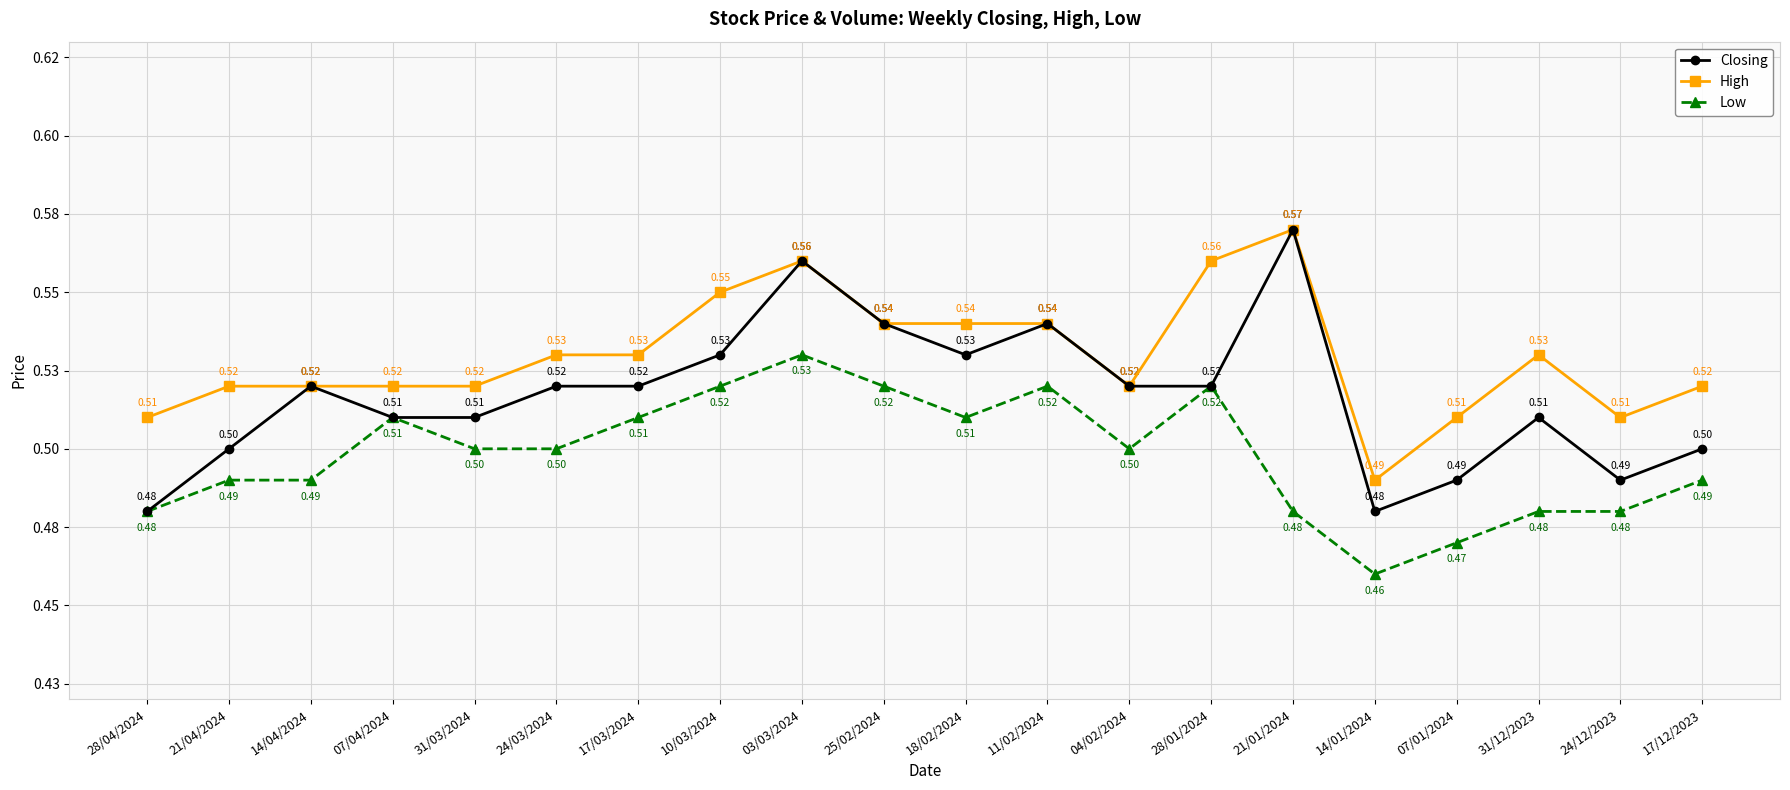

What is the value of the Closing point at the 16th from the left?

0.5